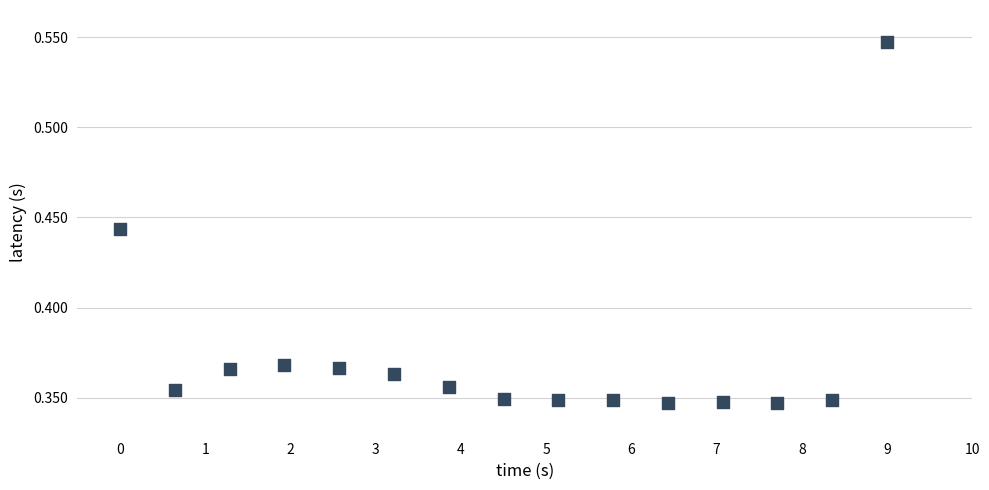

Count the number of points in this scatter plot.

15